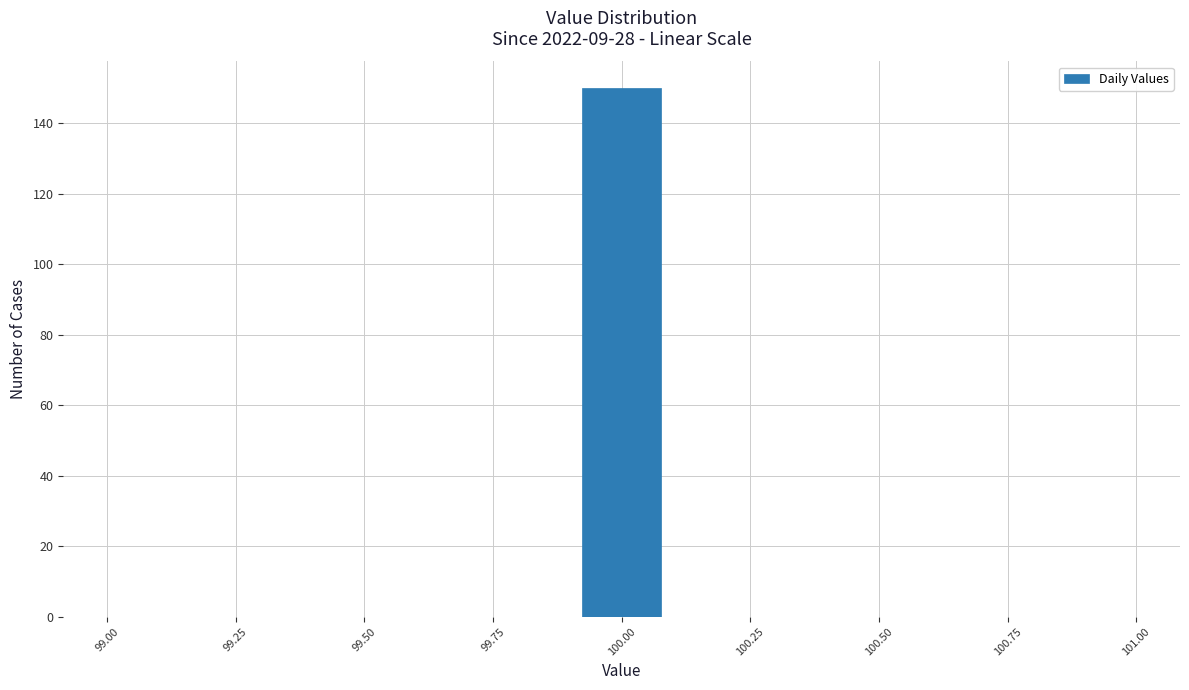

Read against the x-axis, roughly where is the centre of the tallest bar?

100.00